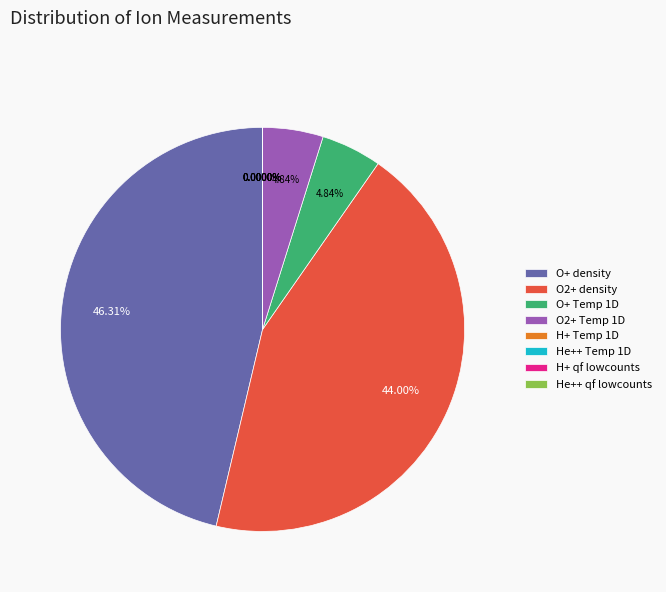

Rank the categories by value from lowest to highest.

H+ Temp 1D, He++ Temp 1D, H+ qf lowcounts, He++ qf lowcounts, O+ Temp 1D, O2+ Temp 1D, O2+ density, O+ density